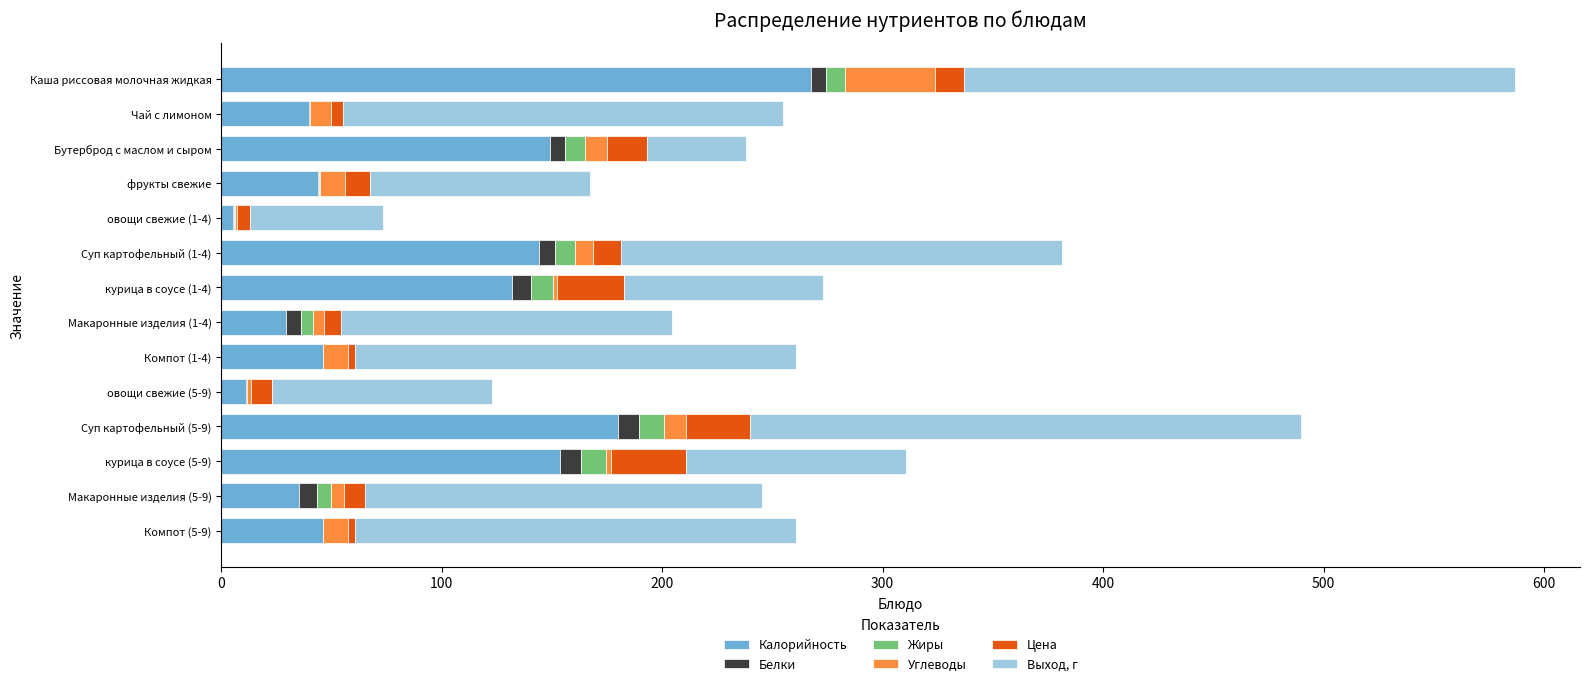

At which category is the sum across all series the highest?

Каша риссовая молочная жидкая